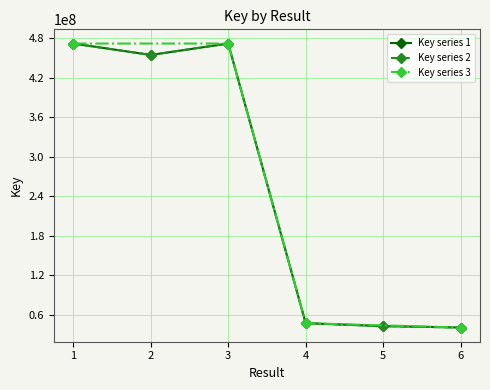

What is the difference between the second highest and second lowest values?

428337668